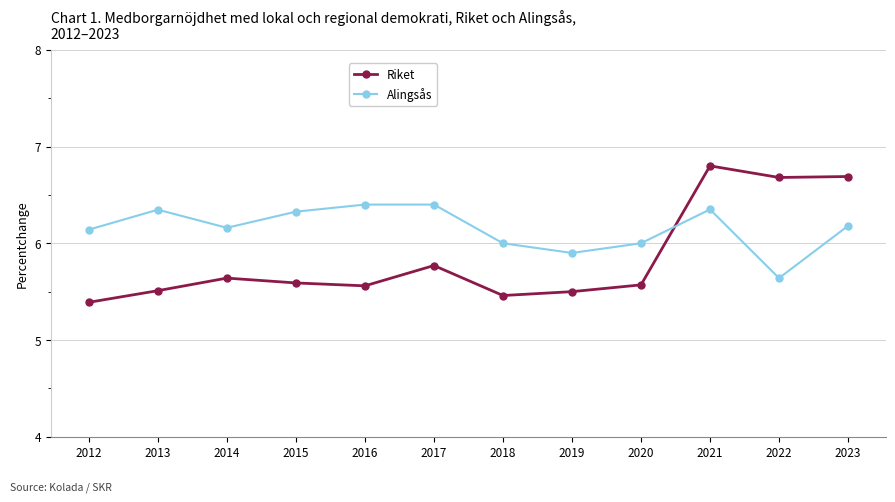

Which category has the highest value across all series?

2021